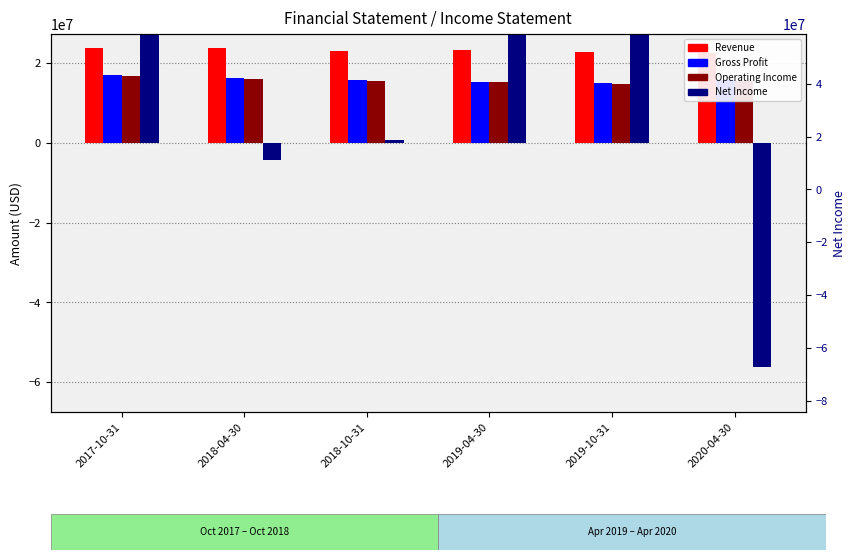

Which category has the lowest value in the Net Income series?

2020-04-30